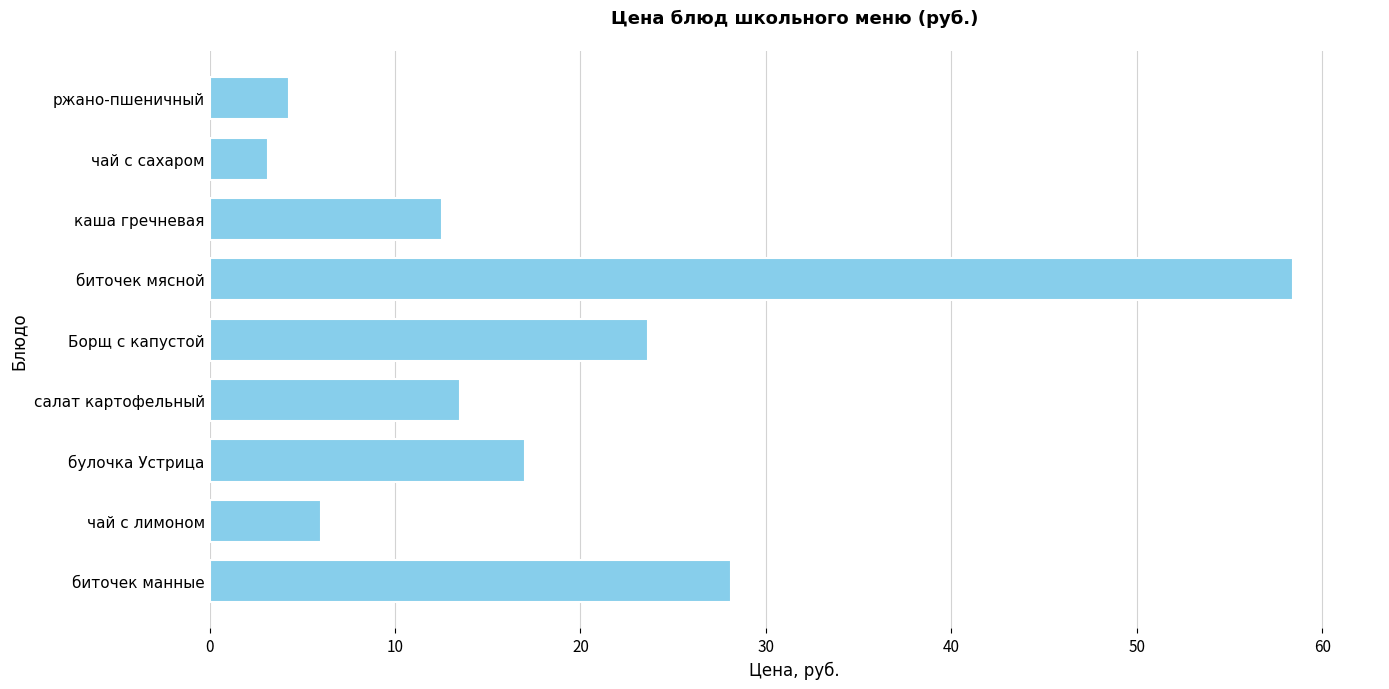

What is the sum of all values?

166.7